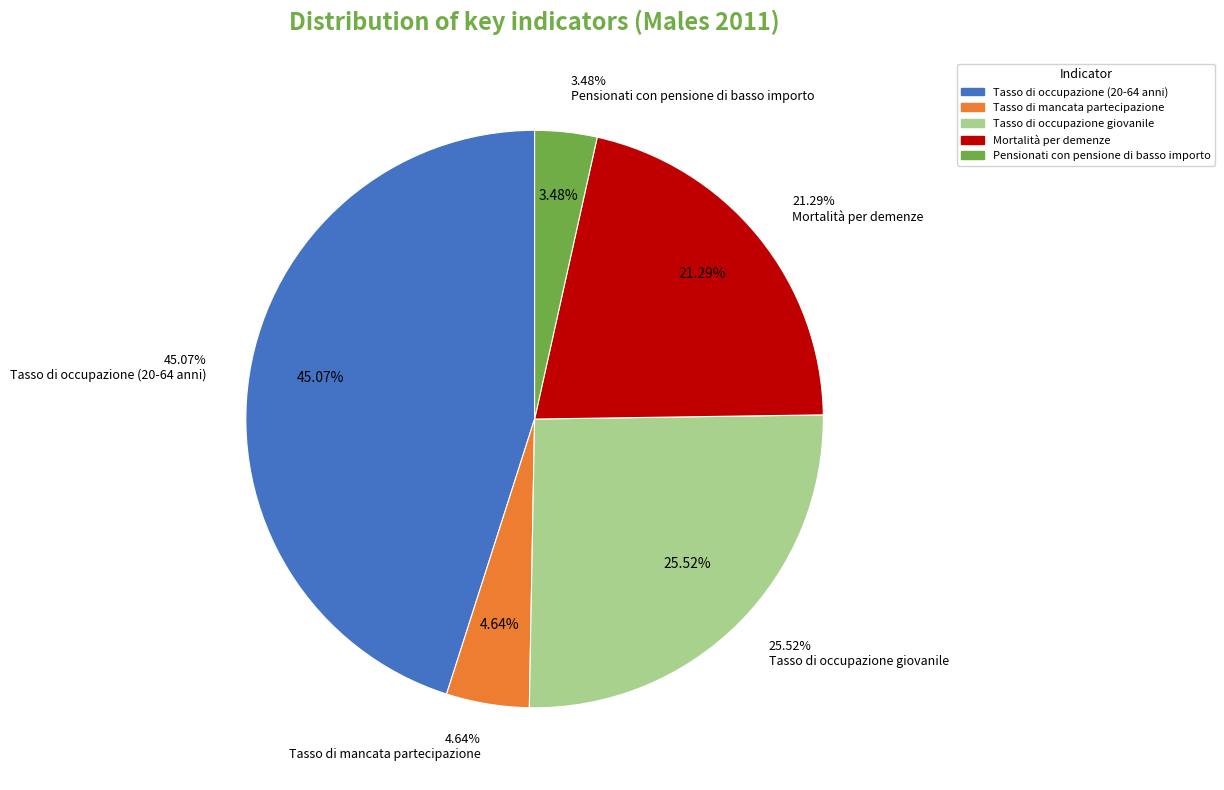

Which slice represents more than half of the pie?

Retribuzione media annua